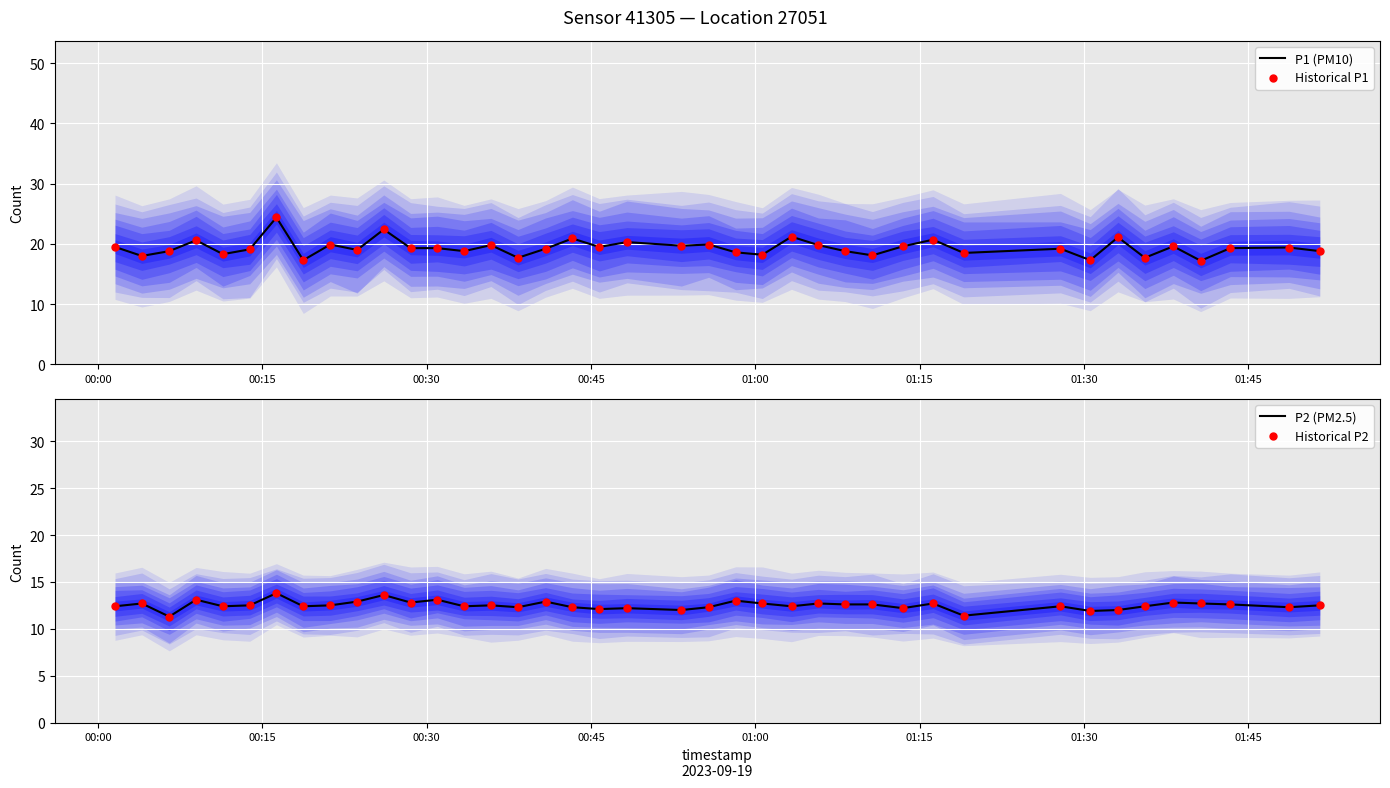

At how many categories does at least one series exceed 12?

40